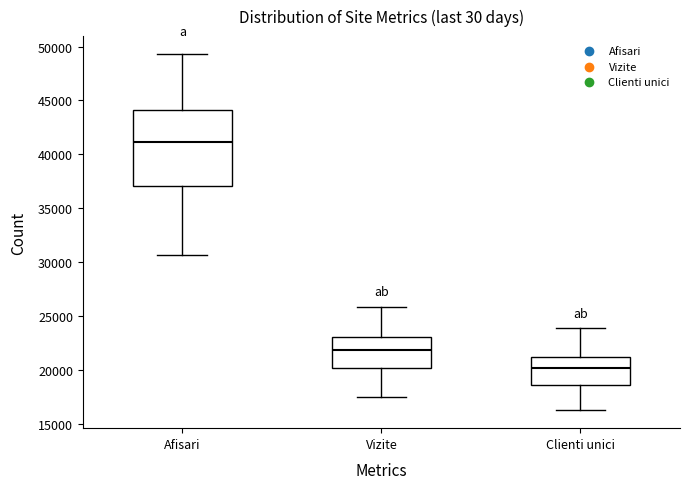

Reading left to right, transcribe this box plot: for each box, give where its median line is, the range the box spans, and where its two whiskers end, as read against the y-axis. The values are not printed on the chart, so give them approximately, as read against the axis.

Afisari: median 41000, box 37000 to 44000, whiskers 30500 to 49500
Vizite: median 22000, box 20000 to 23000, whiskers 17500 to 26000
Clienti unici: median 20000, box 18500 to 21000, whiskers 16500 to 24000